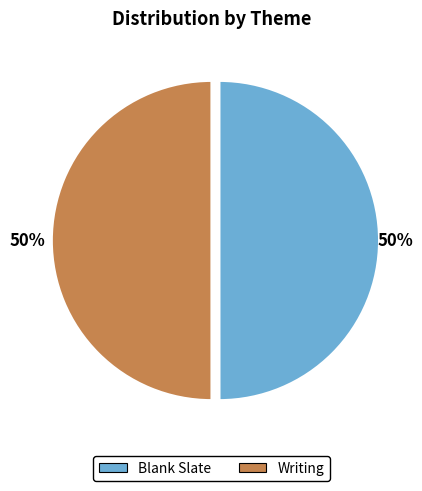

Do Blank Slate and Writing together represent more than half of the pie?

Yes